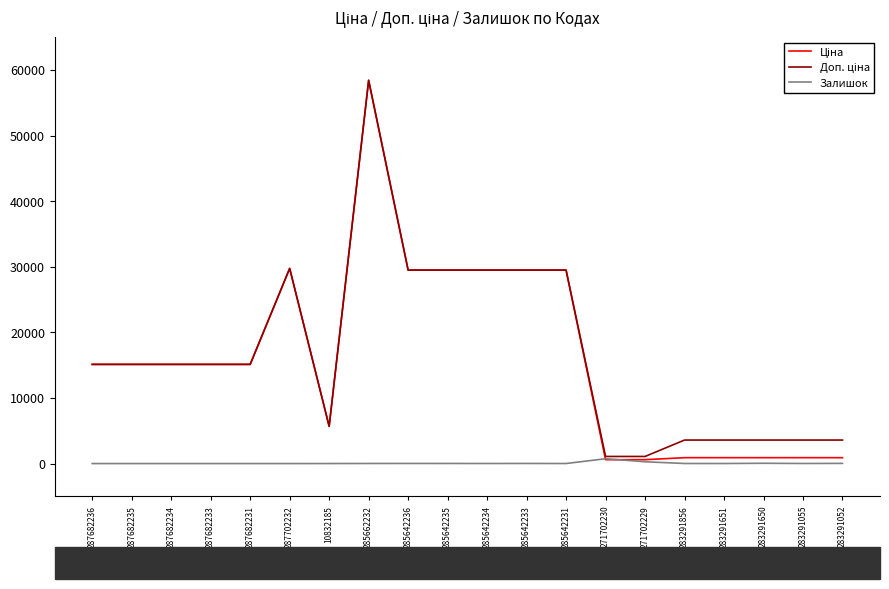

The Залишок series shows 0.0 at 287682233. True or false?

True